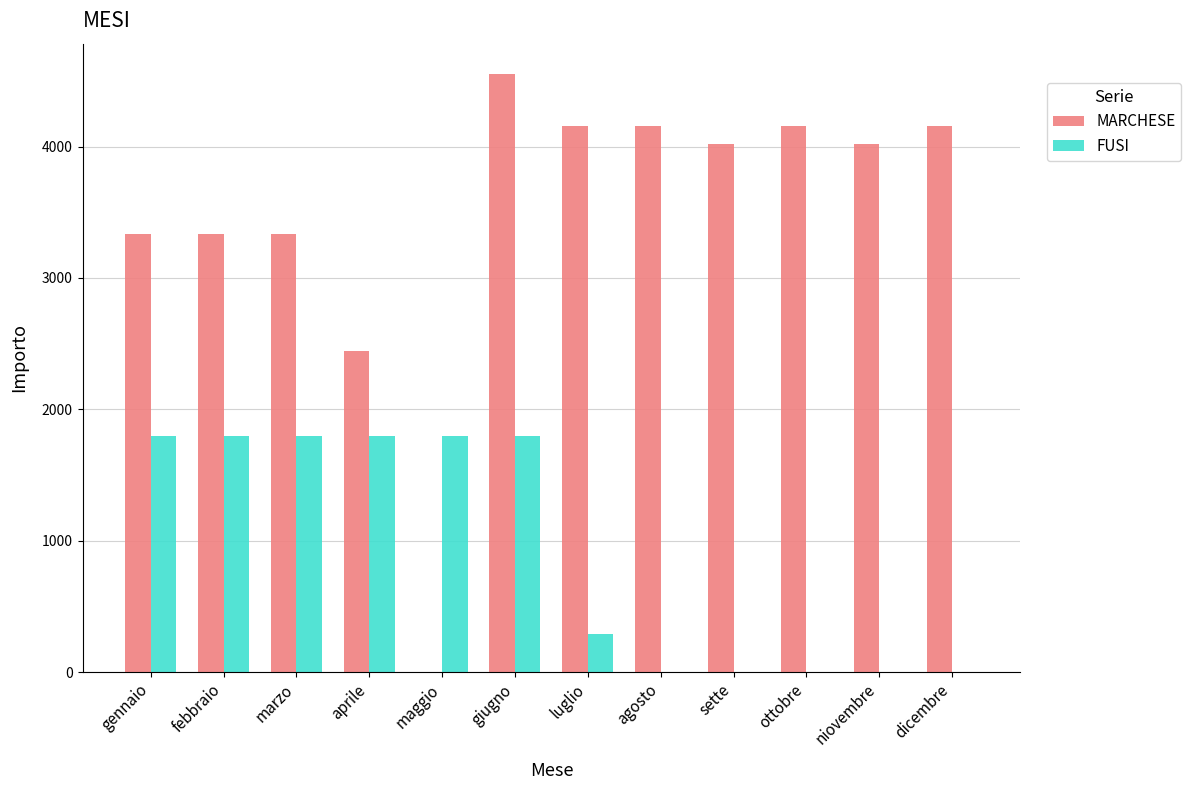

What is the total value across all series at febbraio?

5133.3